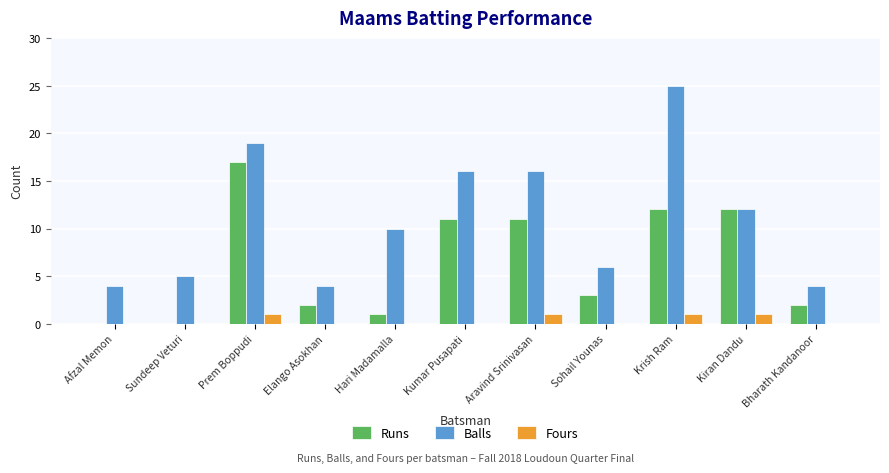

Which series has the largest total across all categories?

Balls